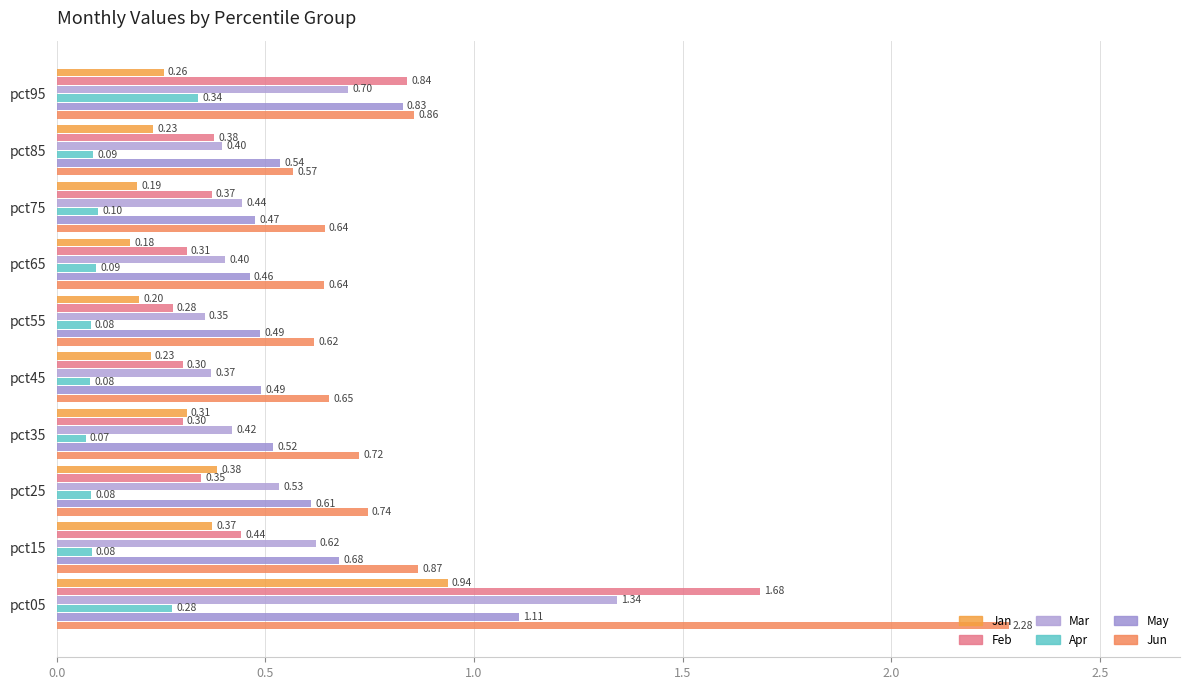

What is the greatest value displayed?

2.3